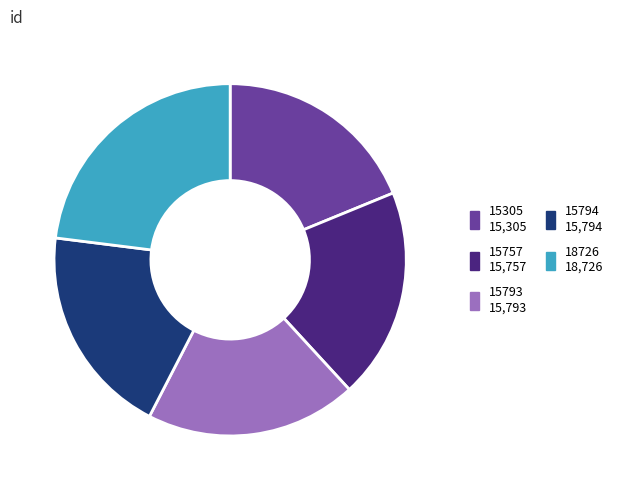

Is the sum of 15794 and 15305 greater than half?

No